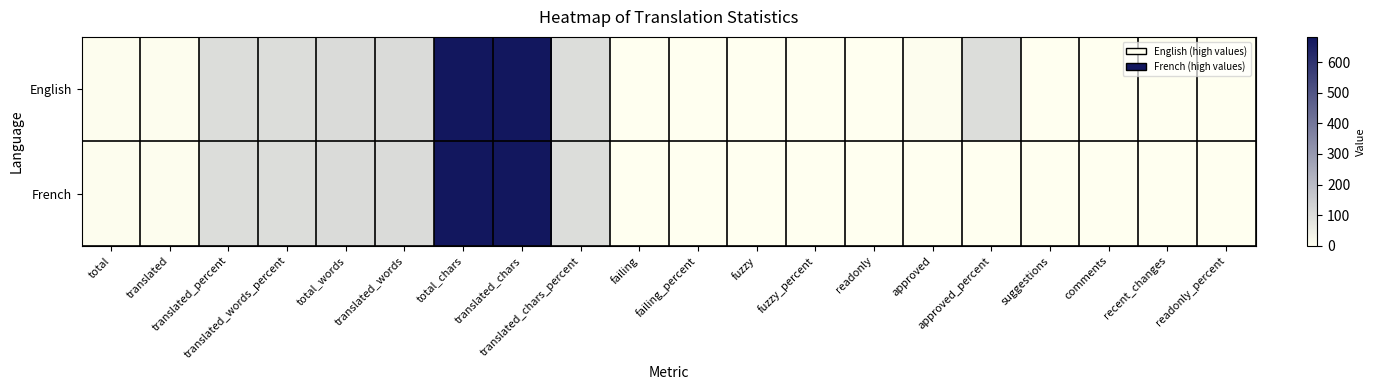

What is the spread (max minus min) of values at approved_percent?

100